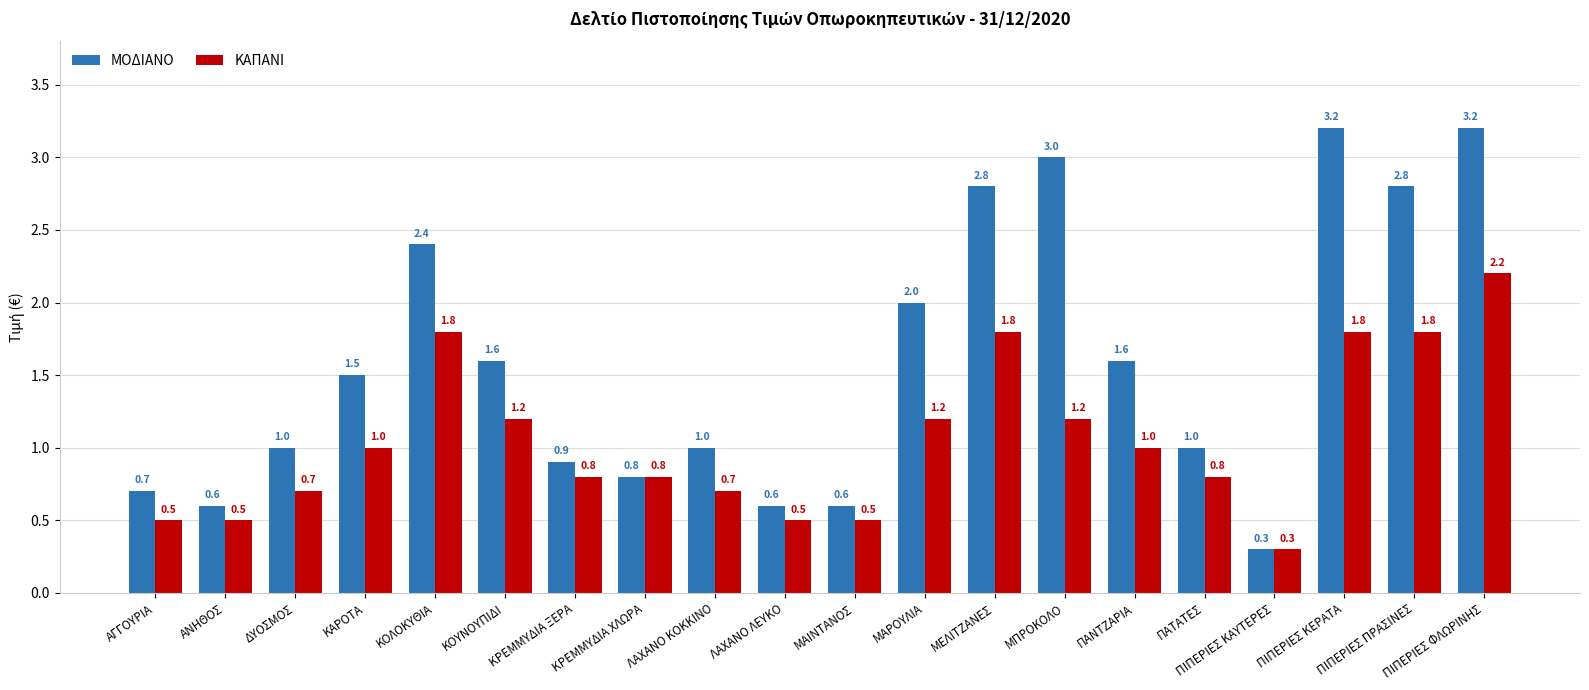

Which series changed the most between ΚΡΕΜΜΥΔΙΑ ΧΛΩΡΑ and ΠΙΠΕΡΙΕΣ ΠΡΑΣΙΝΕΣ?

ΜΟΔΙΑΝΟ